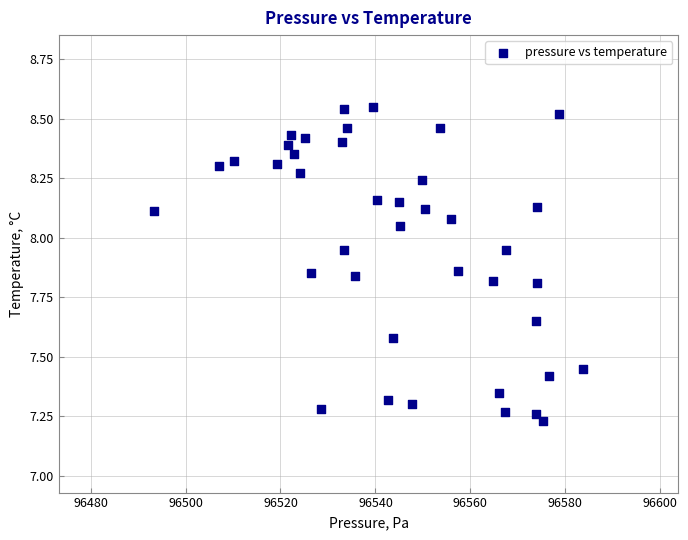

What is the range of Y values (max minus min)?

1.3